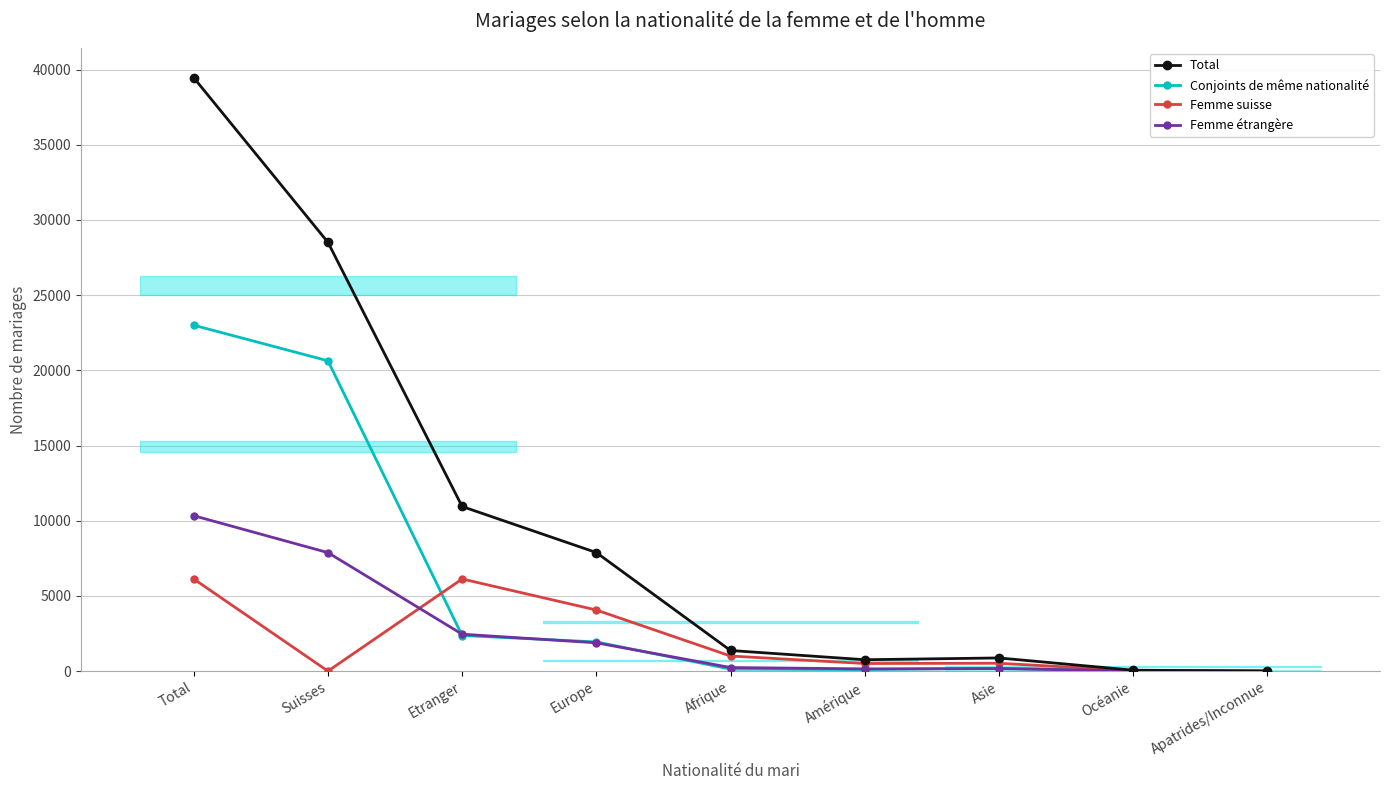

Is it true that Total equals 28514 at Suisses?

True